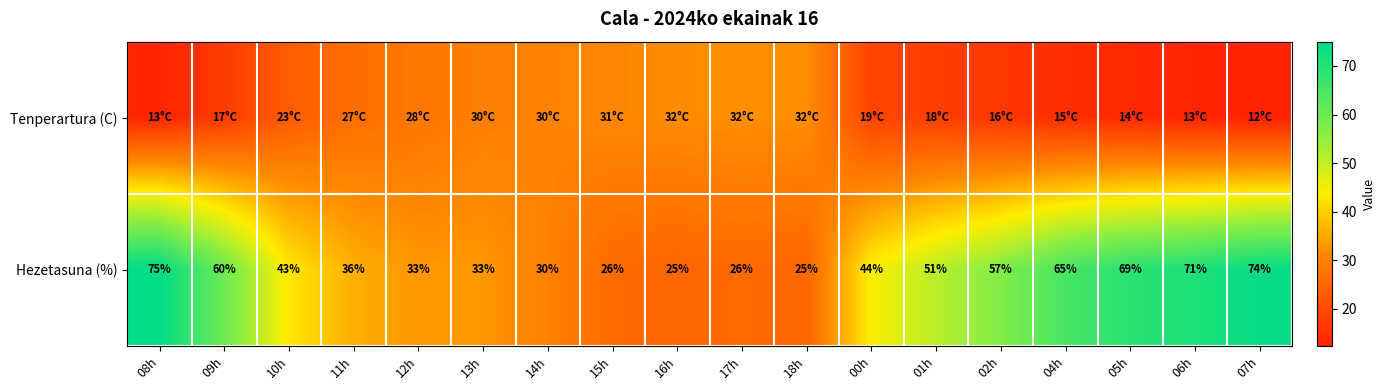

What is the sum of the Hezetasuna (%) values at 01h and 16h?

76.0